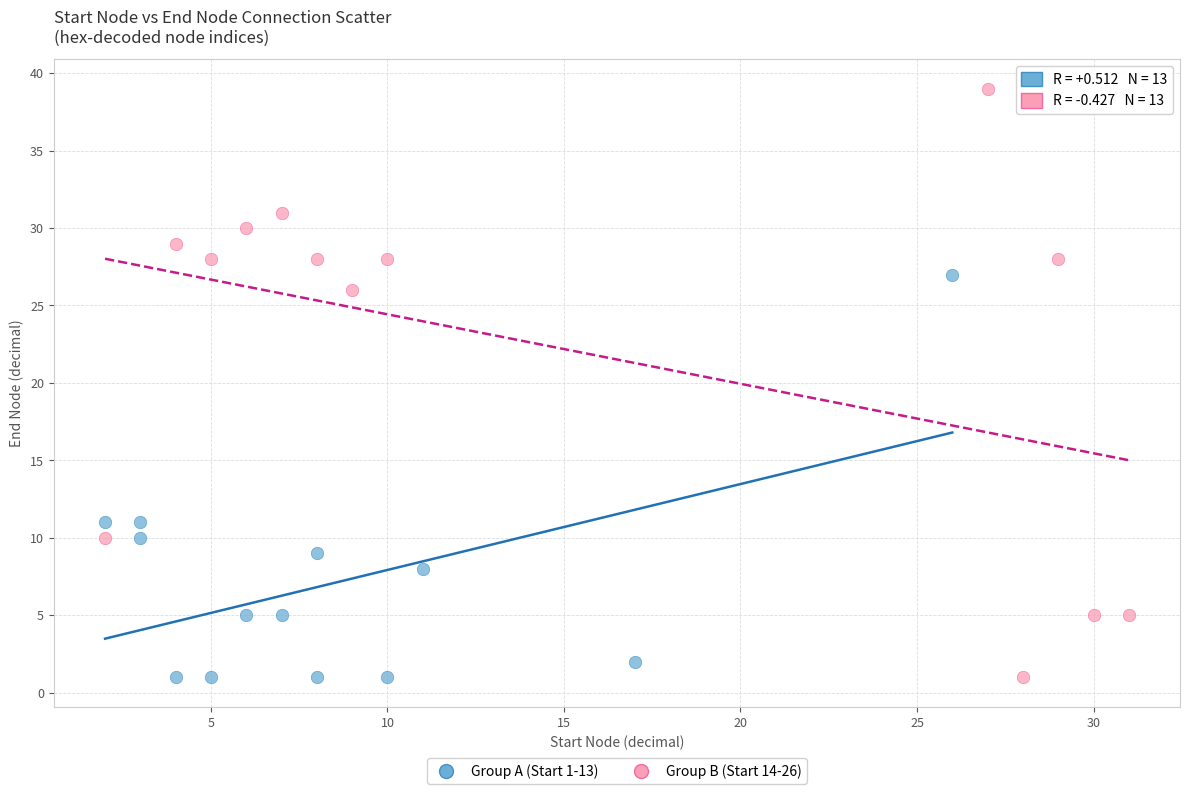

Which series reaches the maximum Y coordinate?

Group B (Start 14-26)